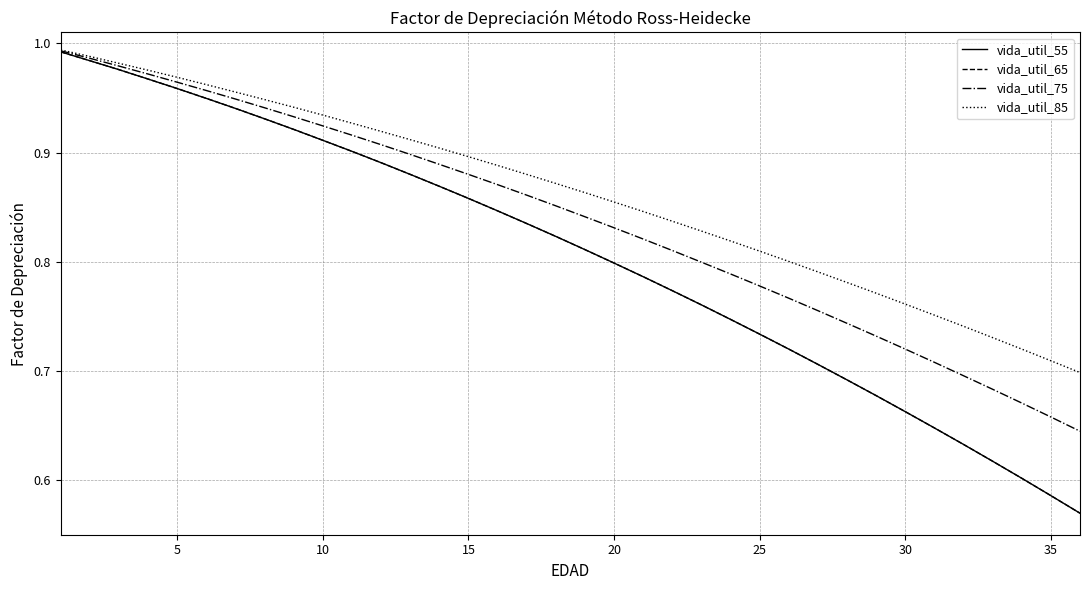

What is the greatest value displayed?

1.0